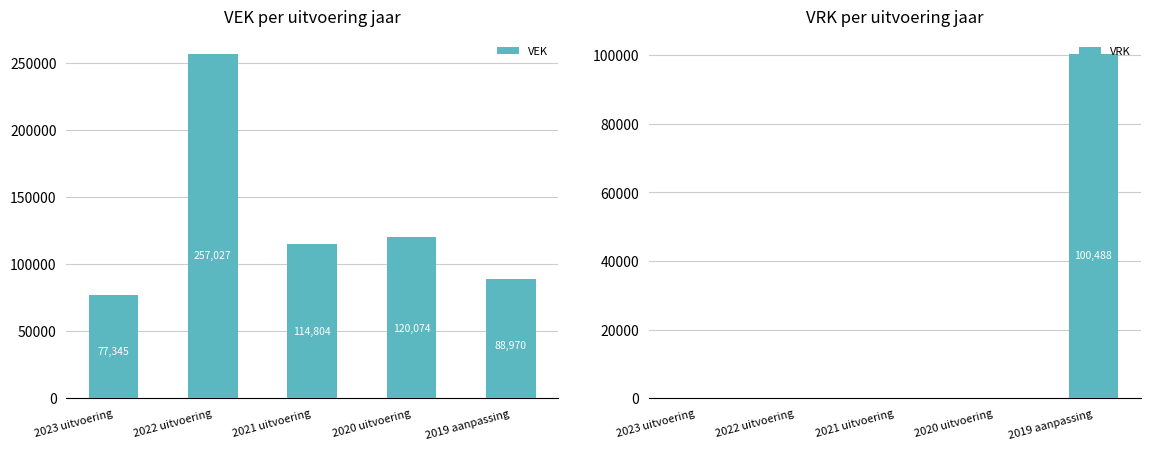

At which category does the chart reach its minimum across all series?

2023 uitvoering